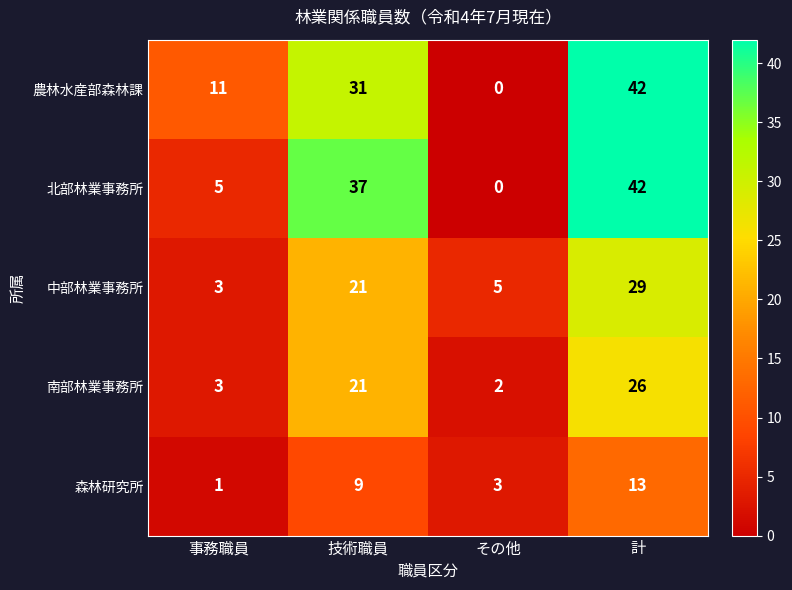

The value of 中部林業事務所 at 事務職員 is 3. True or false?

True